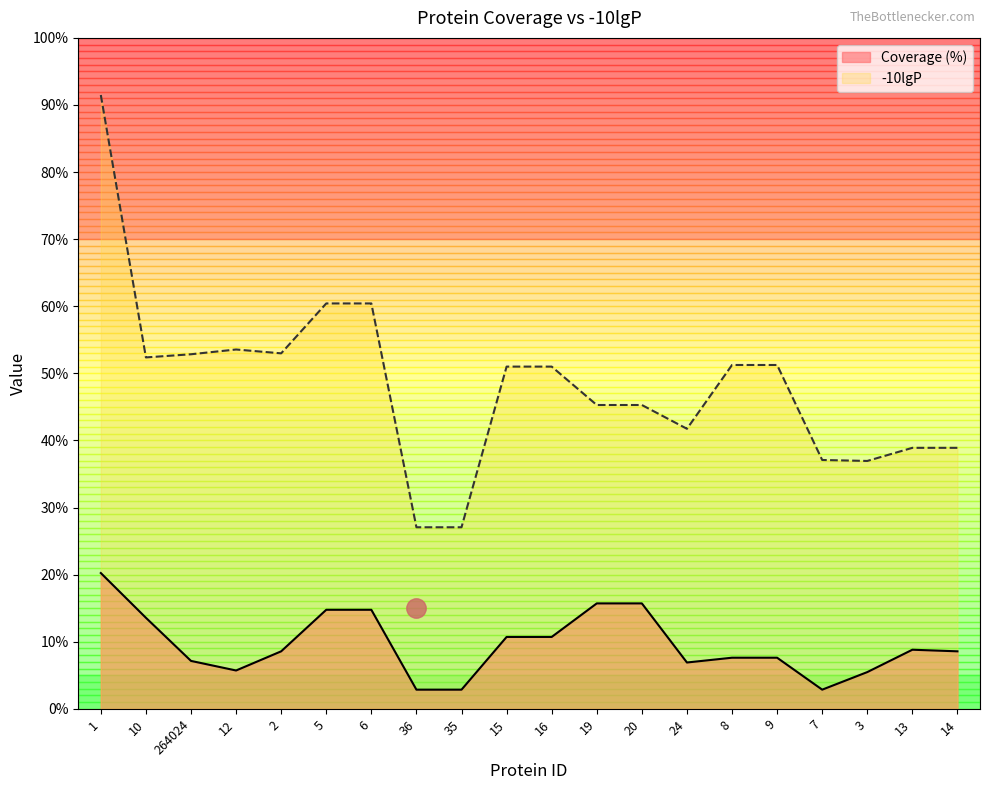

Does the chart display data point markers on the line(s)?

No